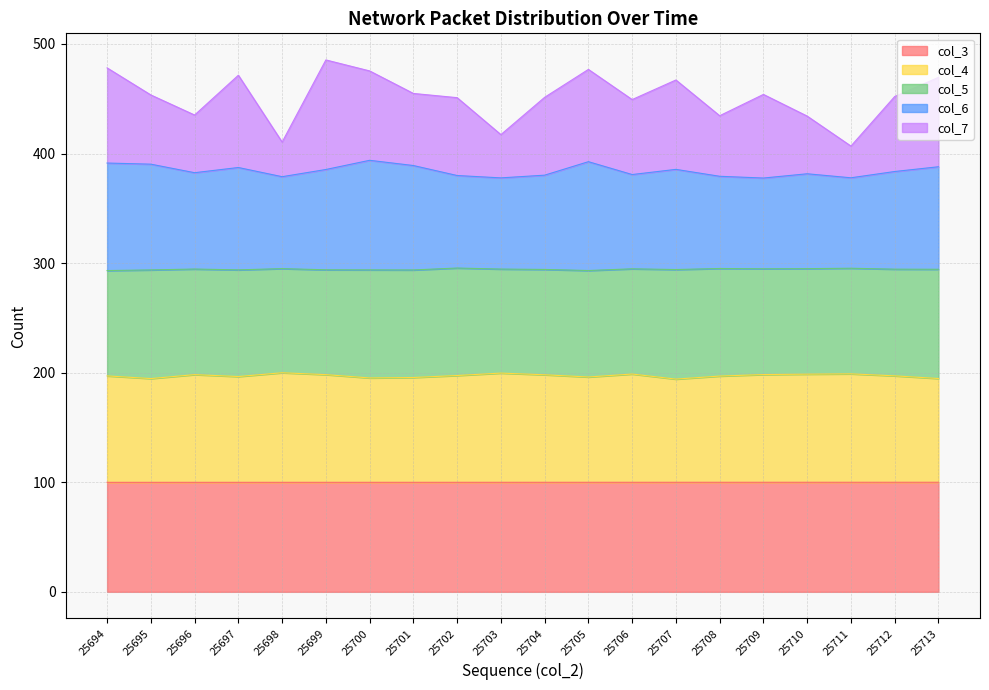

The value of col_3 at 25701 is 43.9. True or false?

False